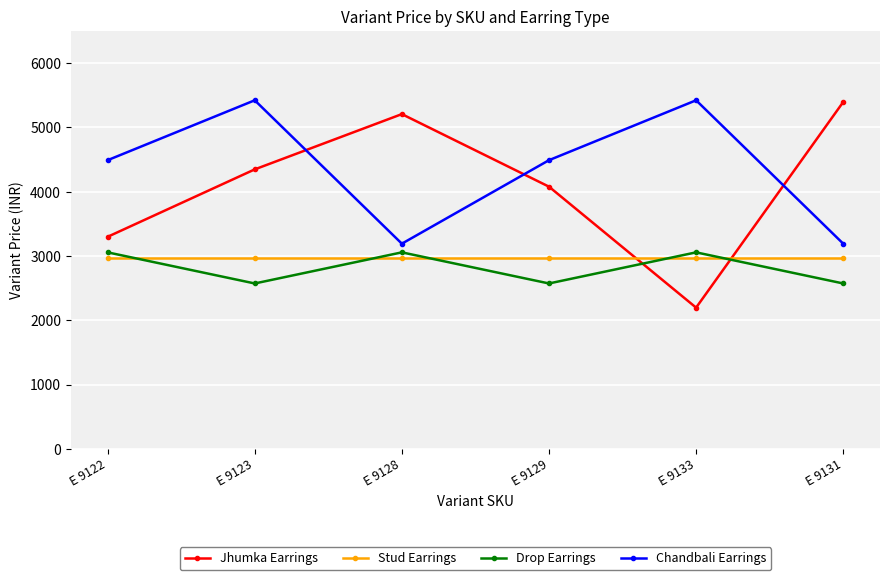

The Stud Earrings series shows 2968 at E 9122. True or false?

True